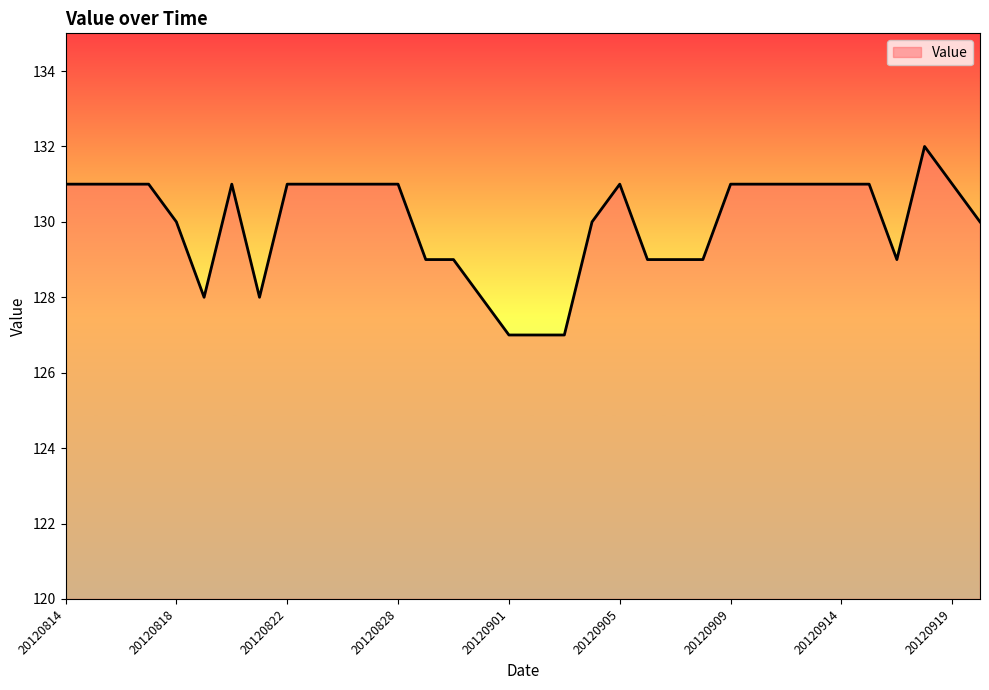

How many lines are shown in the chart?

1